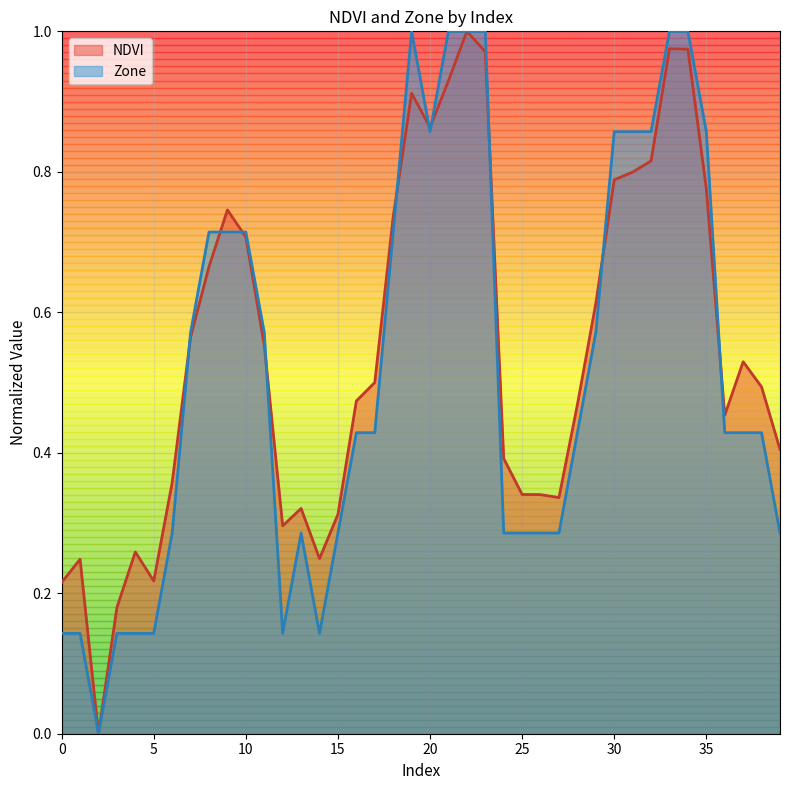

What is the difference between the Zone values at 0 and 22?

0.9